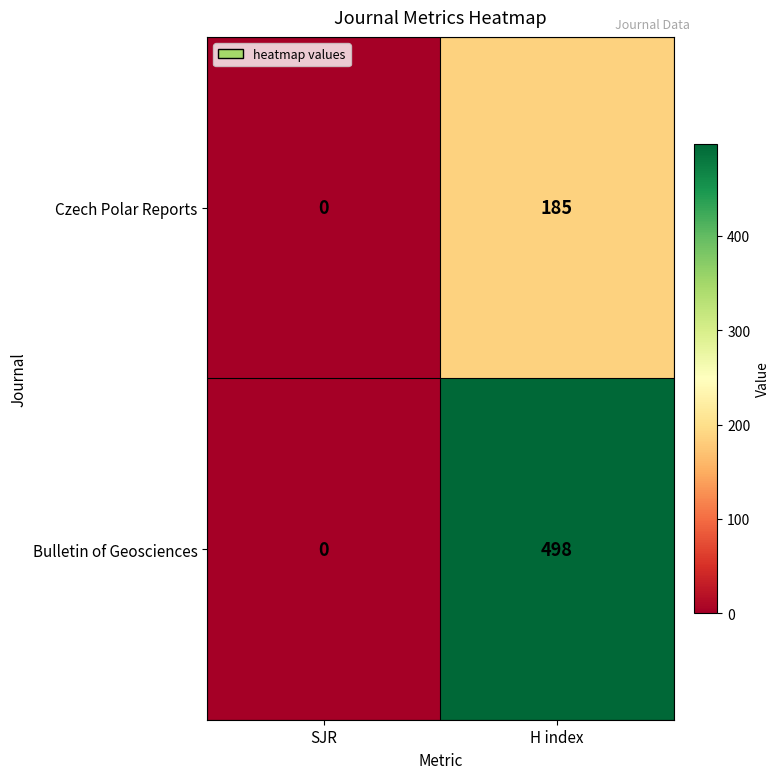

Reading left to right, extract all data points from this chart.

Czech Polar Reports: SJR=0	H index=185
Bulletin of Geosciences: SJR=0	H index=498